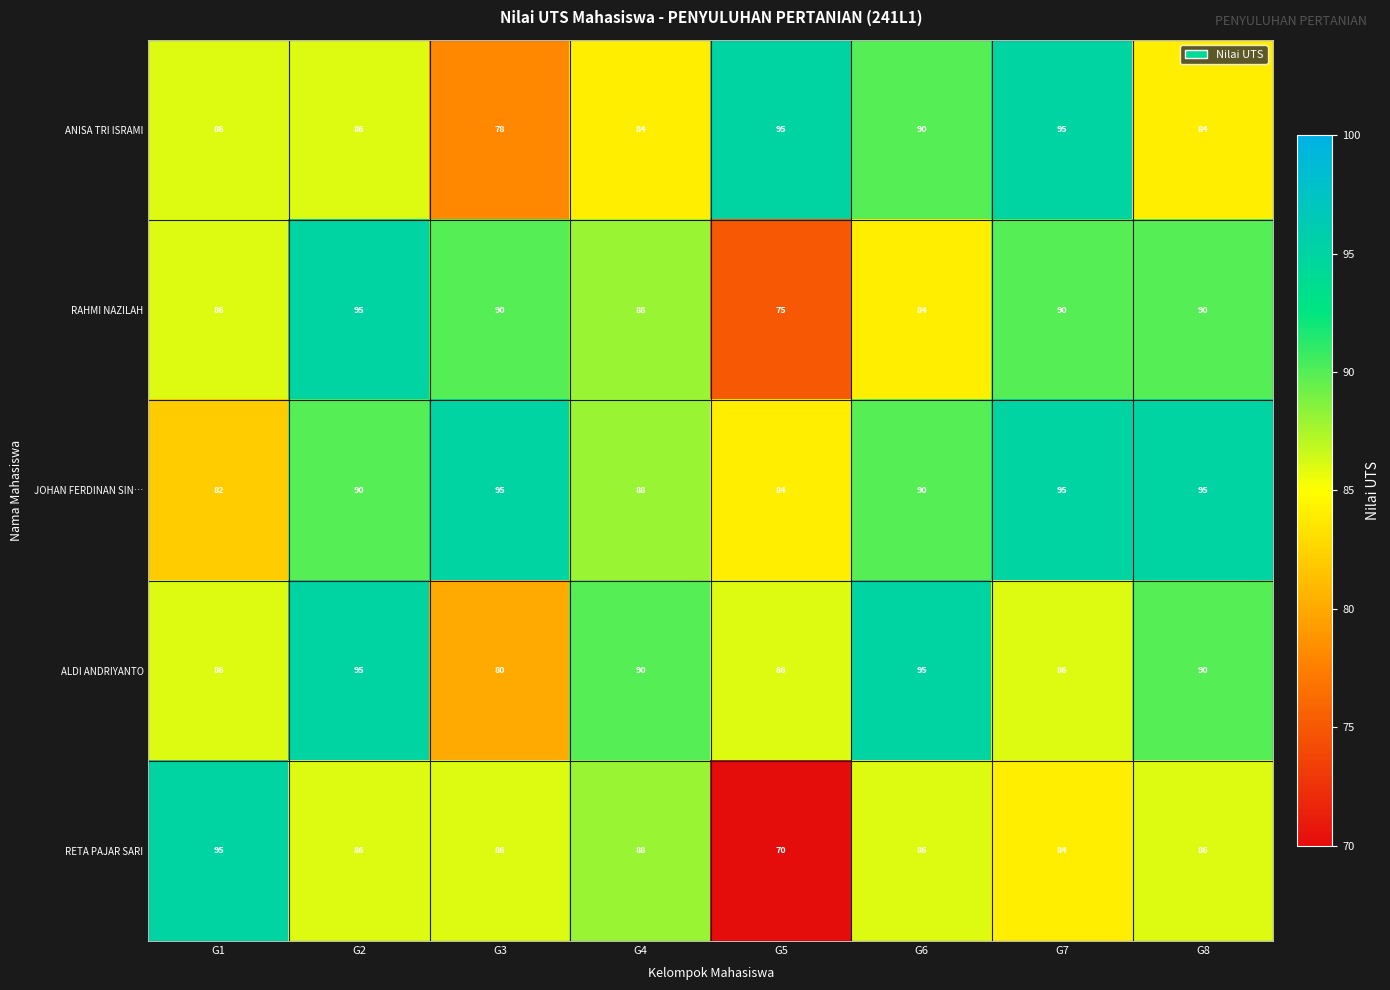

What is the average value of the RAHMI NAZILAH series?

87